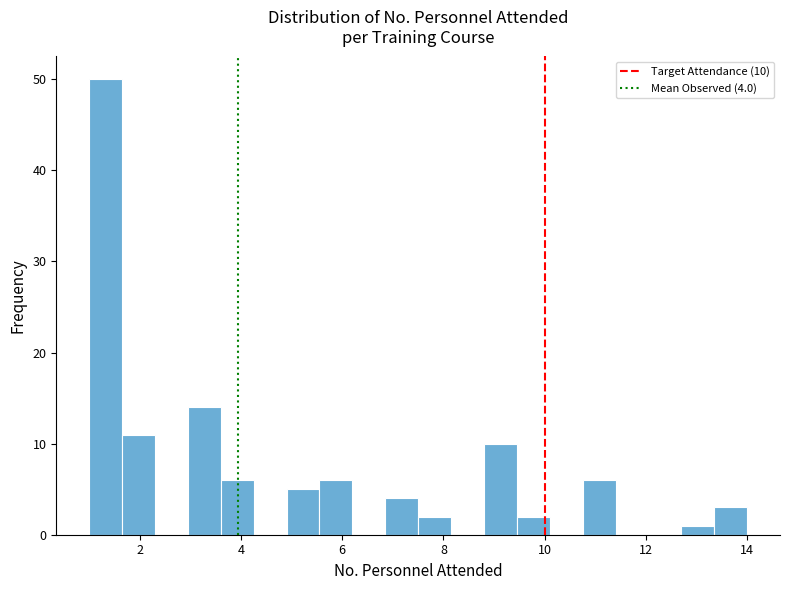

Around what value on the x-axis is the tallest bar? Give the approximate position of its centre, as read against the axis.

1.4